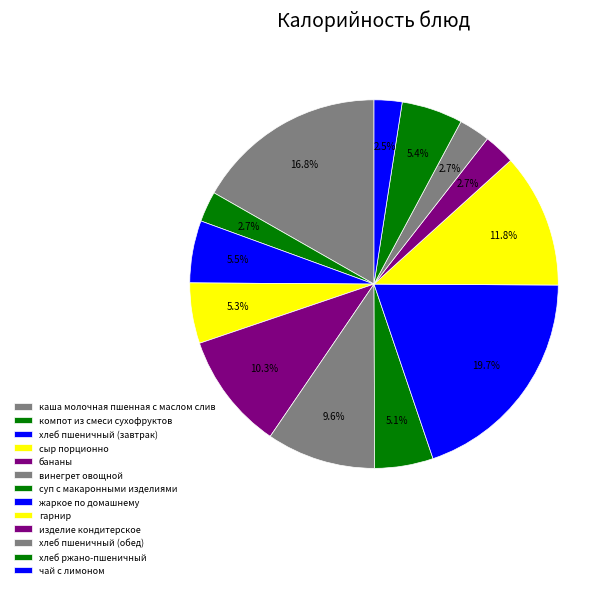

Which slice is the smallest?

чай с лимоном